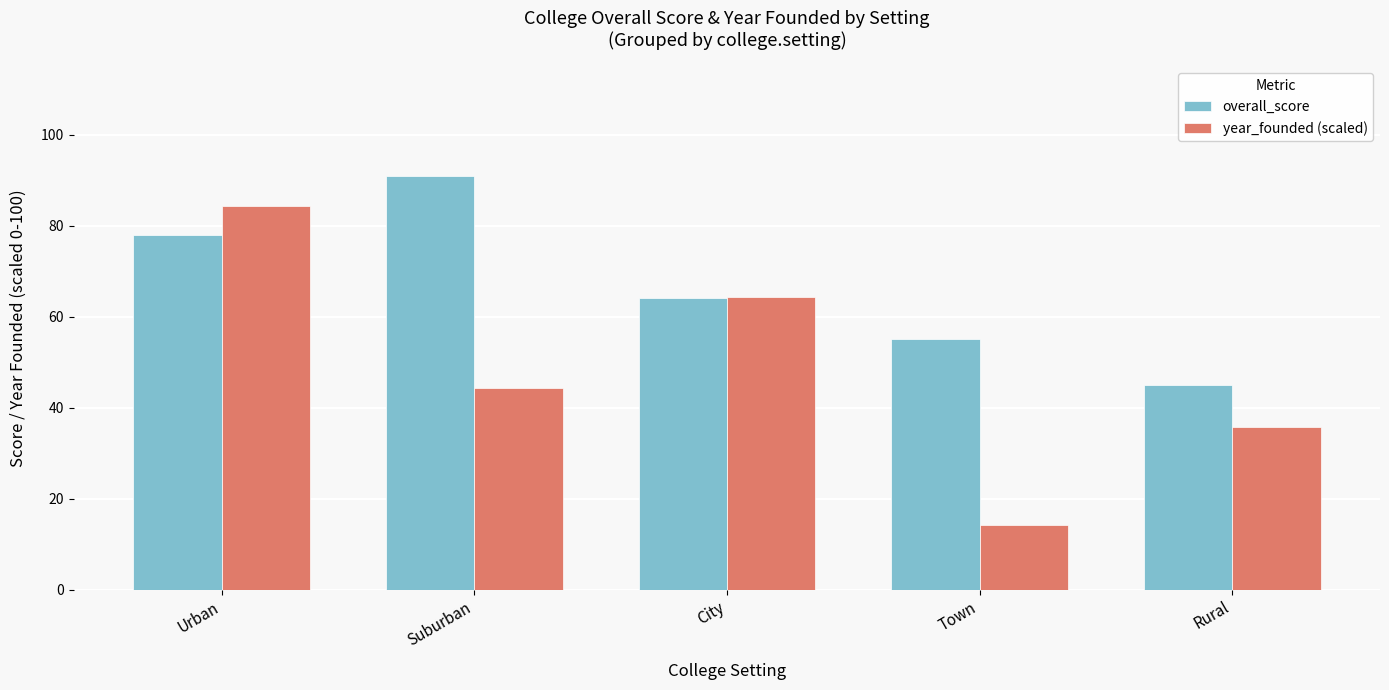

The year_founded (scaled) series shows 103.2 at City. True or false?

False